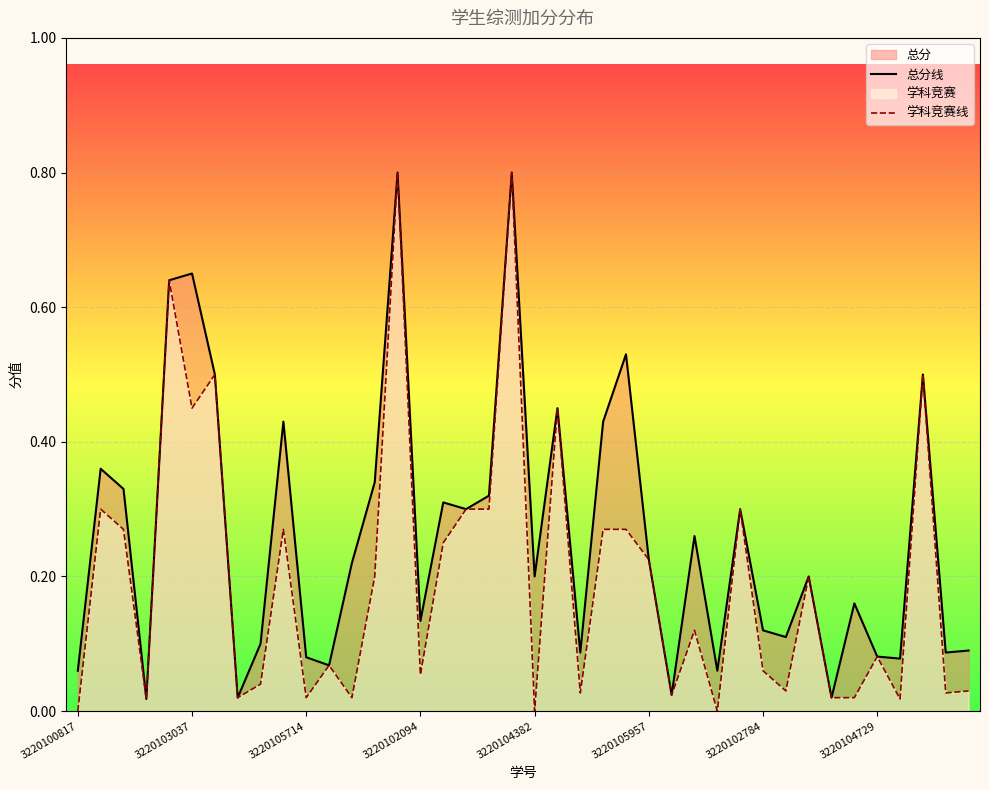

How many lines are shown in the chart?

2